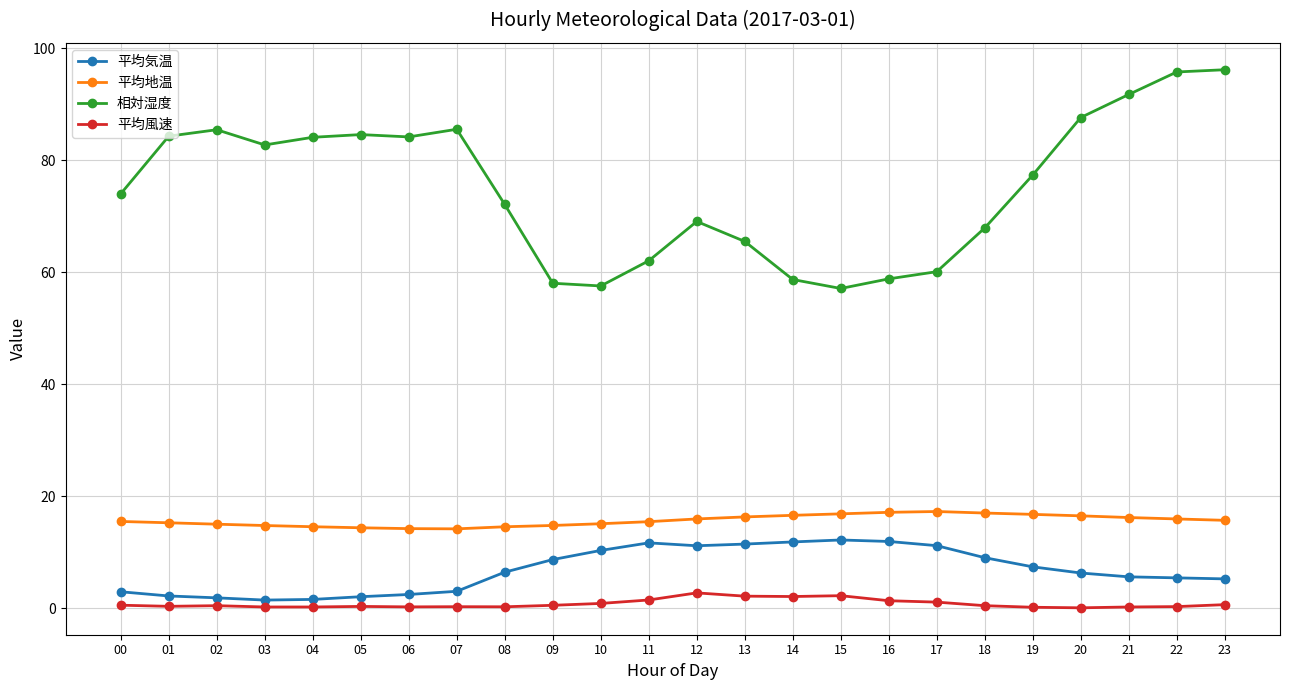

What is the difference between the maximum and minimum values in the 平均地温 series?

3.1